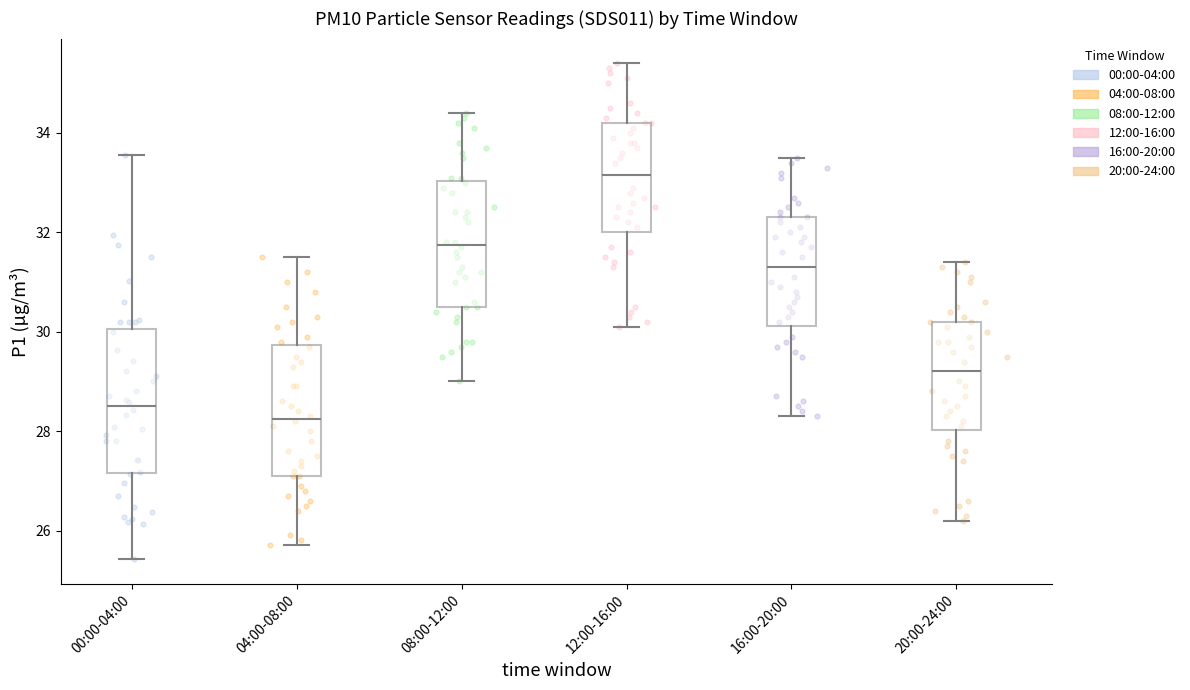

Which box is the tallest, from its lower edge to its upper edge?

00:00-04:00